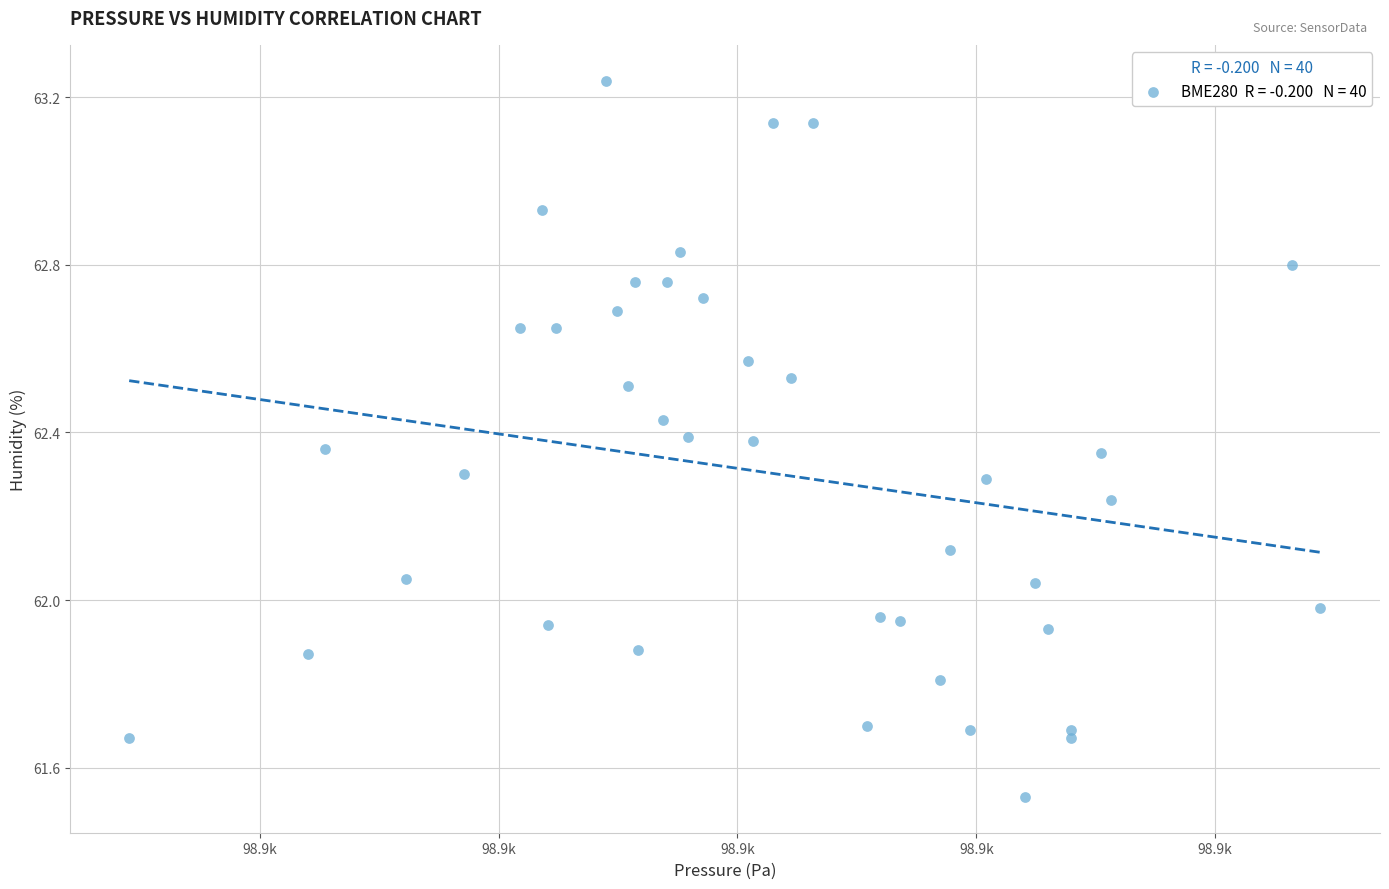

What is the range of Y values (max minus min)?

1.7